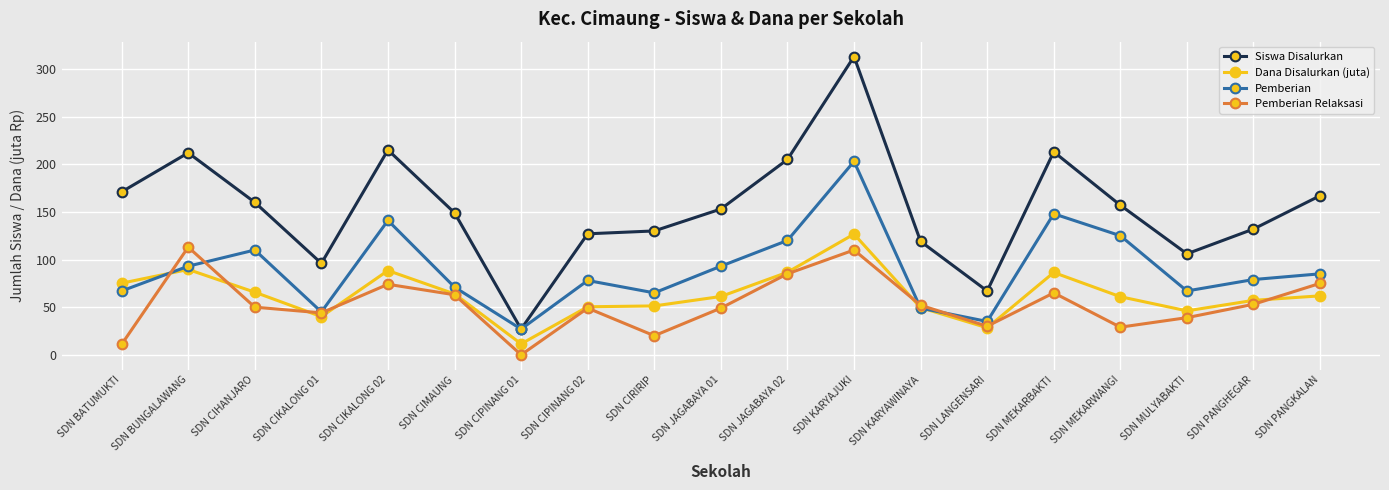

What is the difference between the maximum and minimum values in the Pemberian Relaksasi series?

113.0